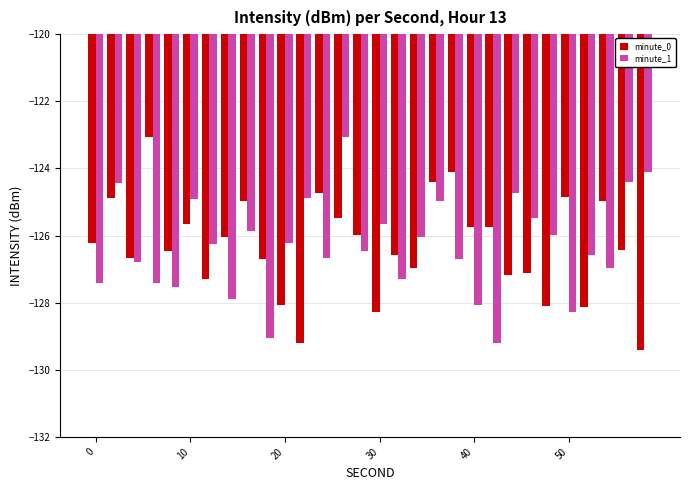

What is the difference between the maximum and minimum values in the minute_0 series?

6.3